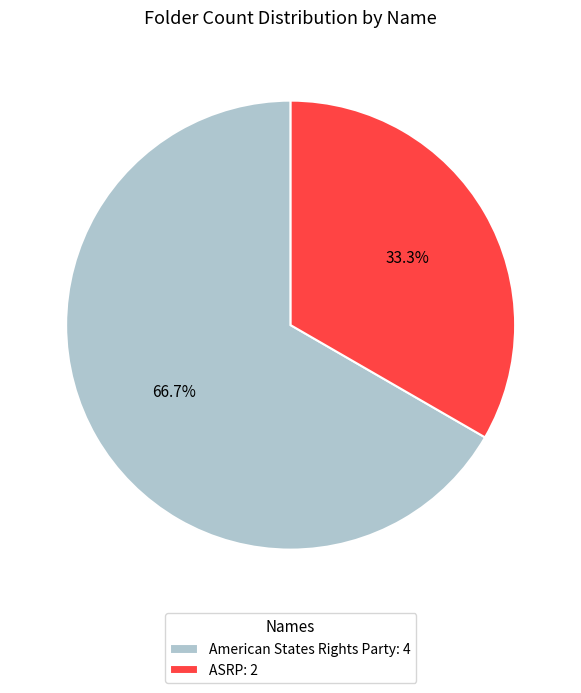

How many segments does this pie chart have?

2